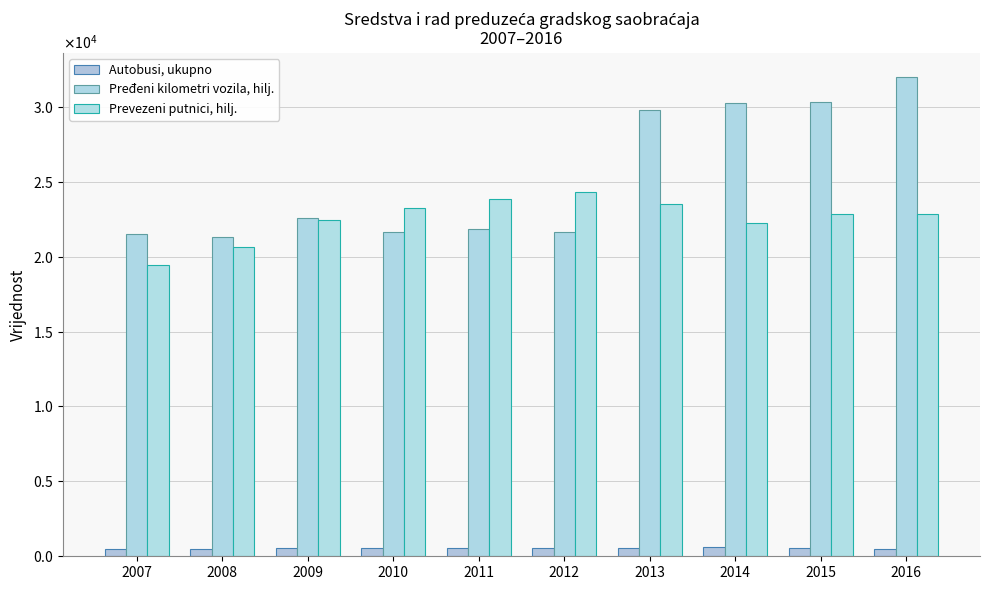

Which series changed the most between 2010 and 2014?

Pređeni kilometri vozila, hilj.